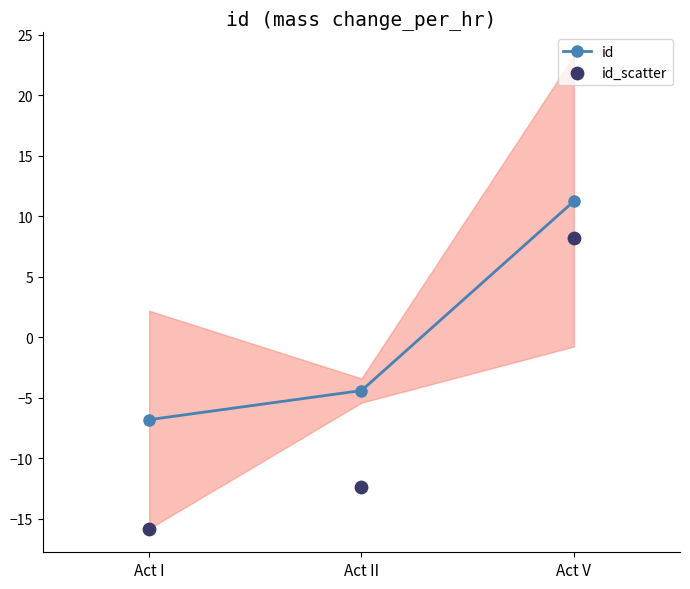

At which category is the sum across all series the highest?

Act V